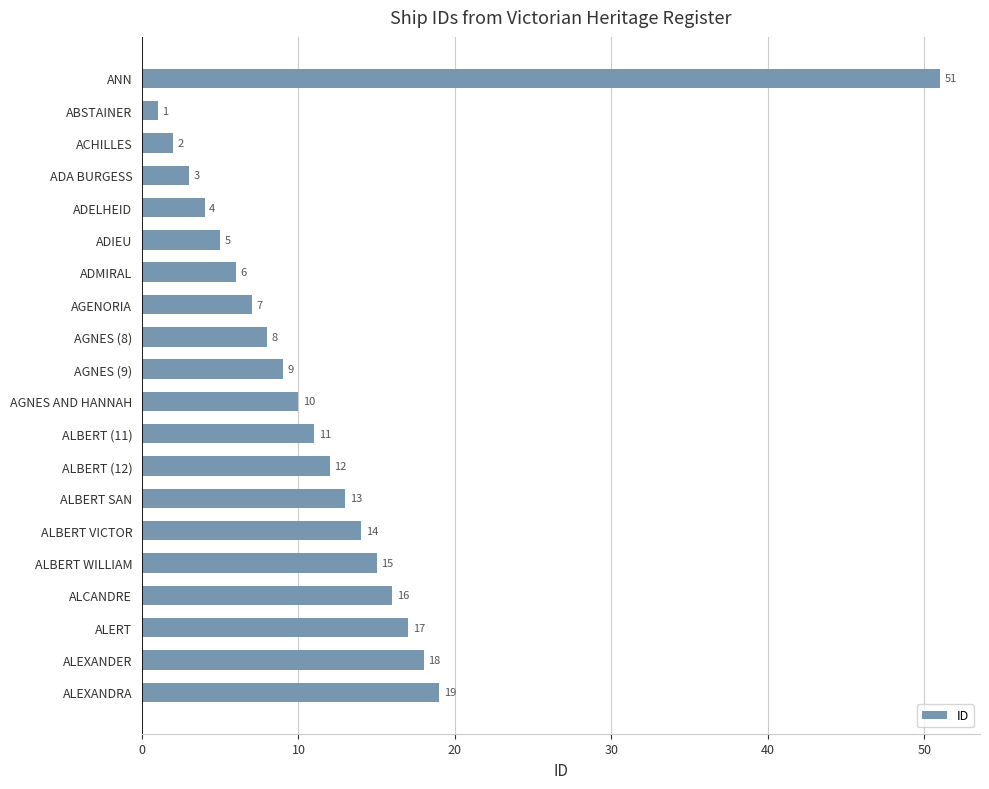

How many bars are there in total?

20